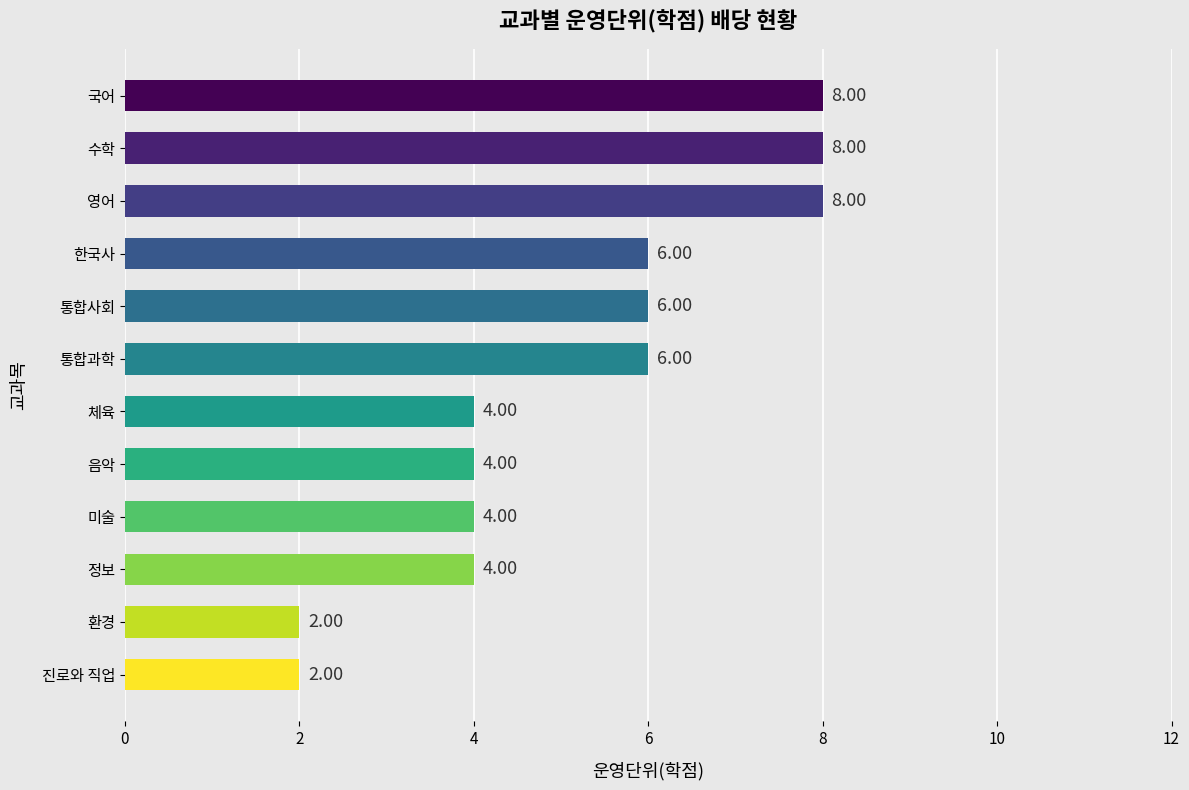

What is the average value?

5